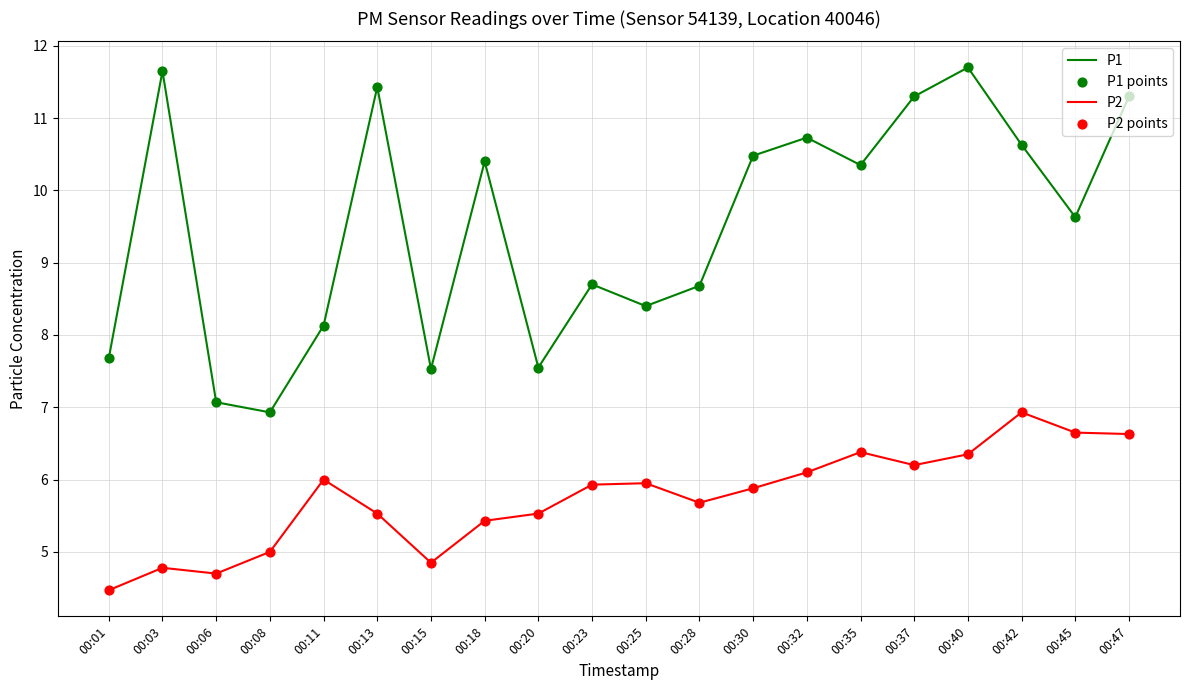

What is the total value across all series at 00:20?

13.1